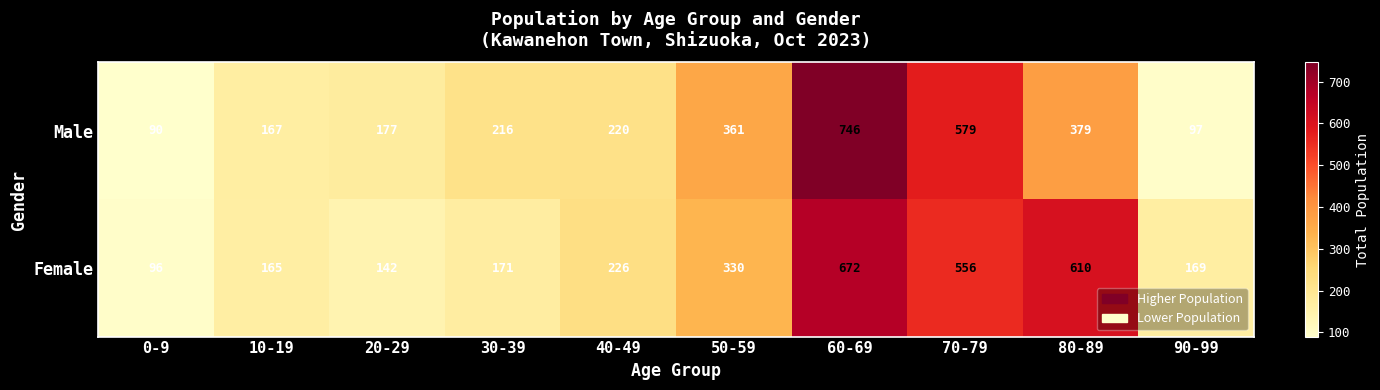

At which category does the chart reach its minimum across all series?

0-9